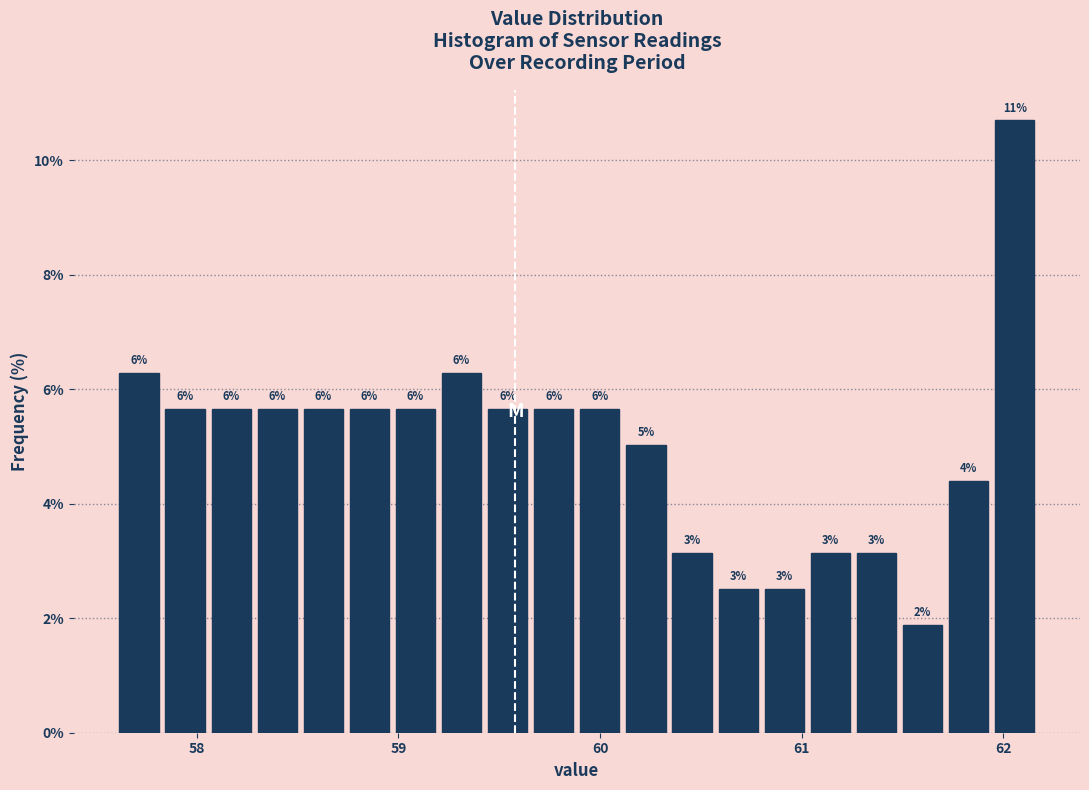

Read against the x-axis, roughly where is the centre of the tallest bar?

62.1